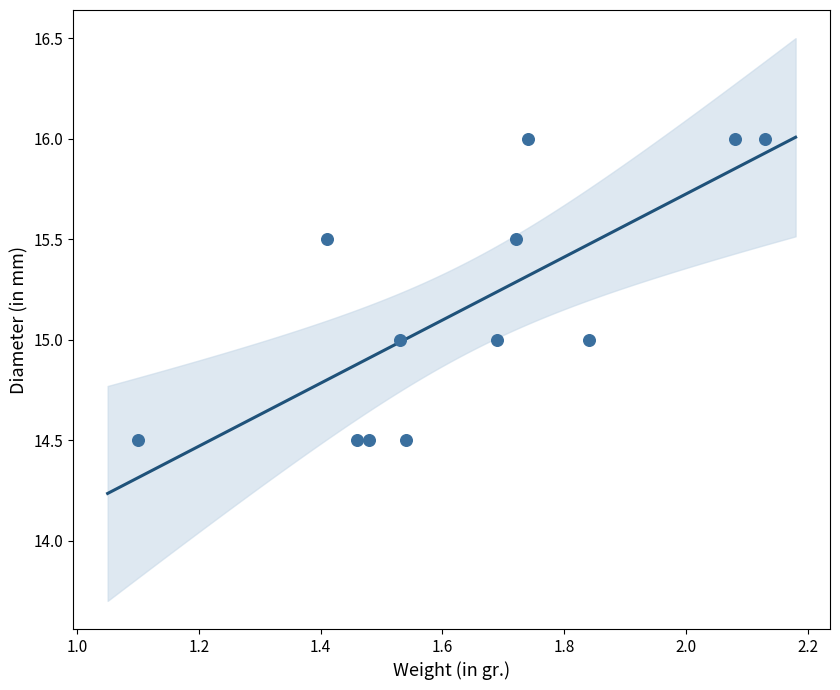

What is the range of X values (max minus min)?

1.0